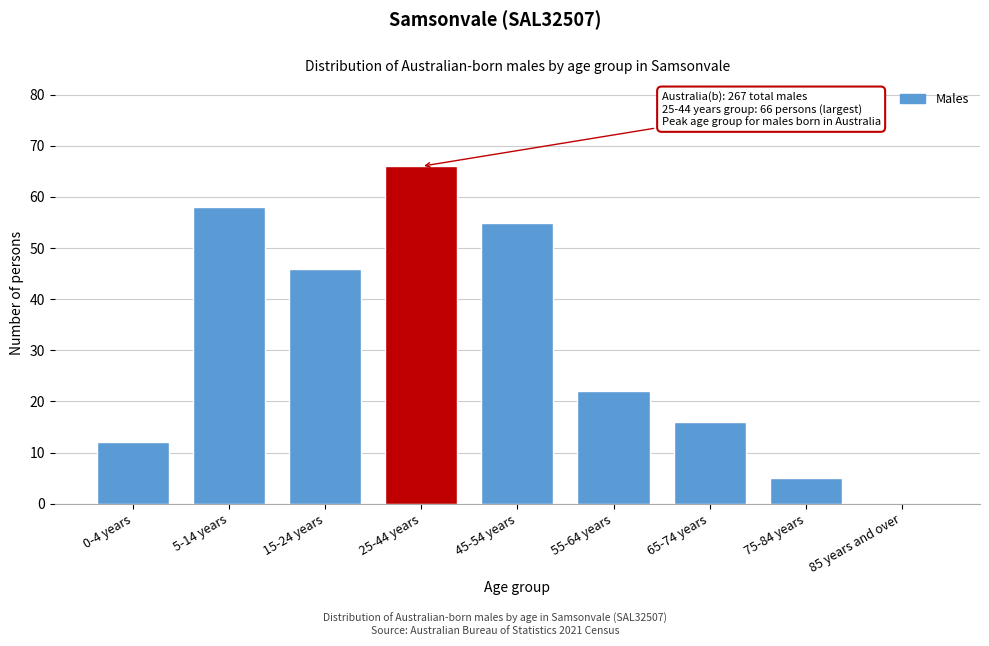

Reading left to right, list all the values displayed in this chart.

0-4 years=12	5-14 years=58	15-24 years=46	25-44 years=66	45-54 years=55	55-64 years=22	65-74 years=16	75-84 years=5	85 years and over=0